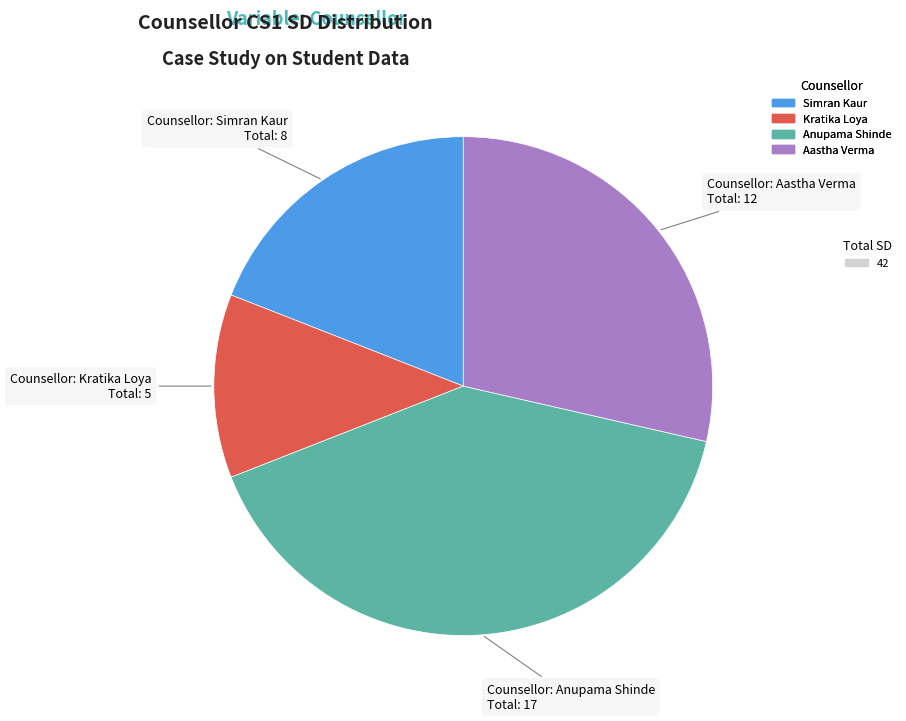

Does any single category account for the majority?

No